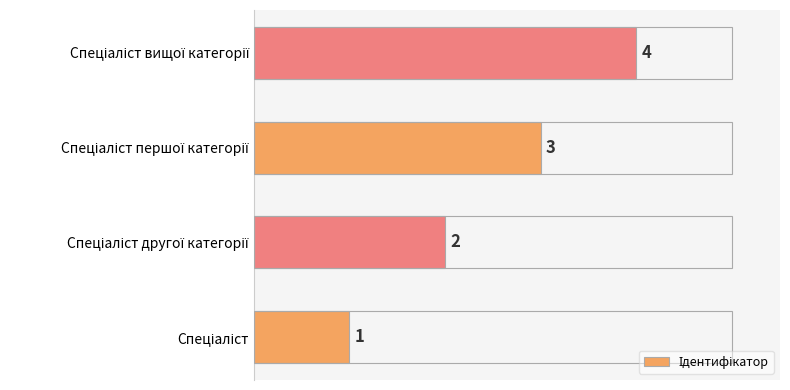

What is the sum of all values?

10